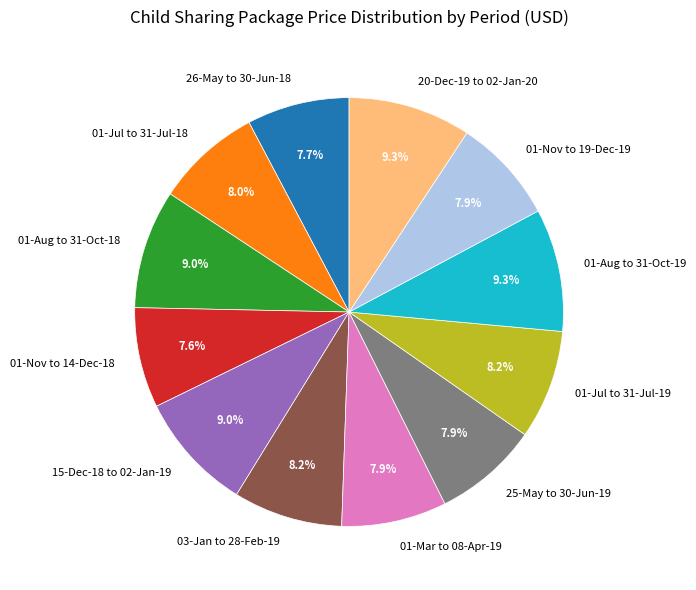

How many segments does this pie chart have?

12